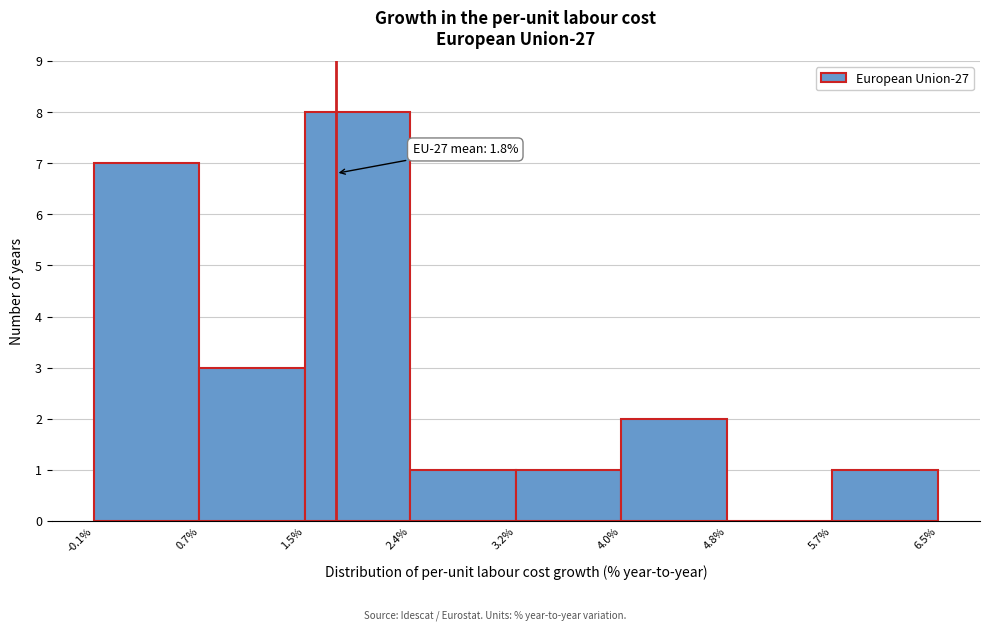

Which range on the x-axis has the tallest bar?

1.5% to 2.4%